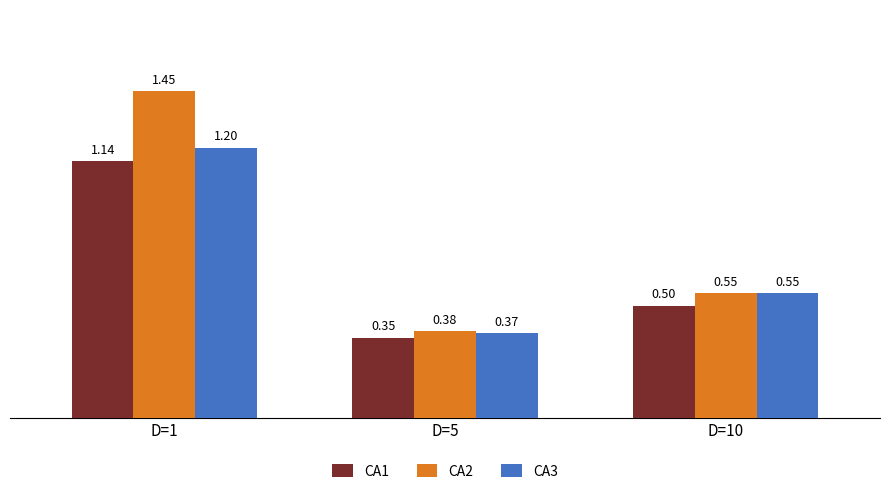

List the labels in order of CA1 value, smallest first.

D=5, D=10, D=1